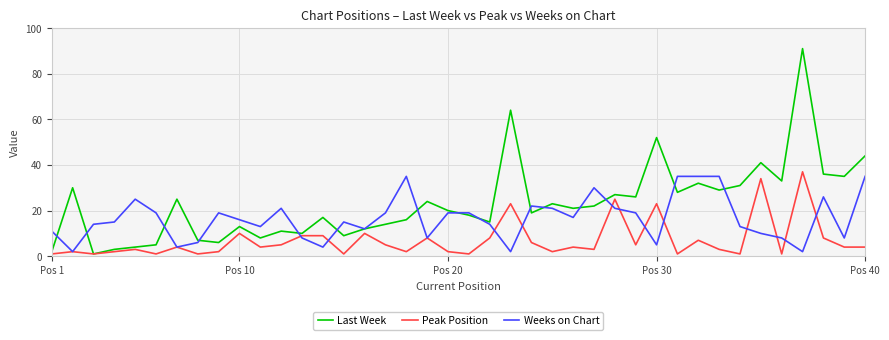

List the series in order of their peak value, lowest first.

Weeks on Chart, Peak Position, Last Week